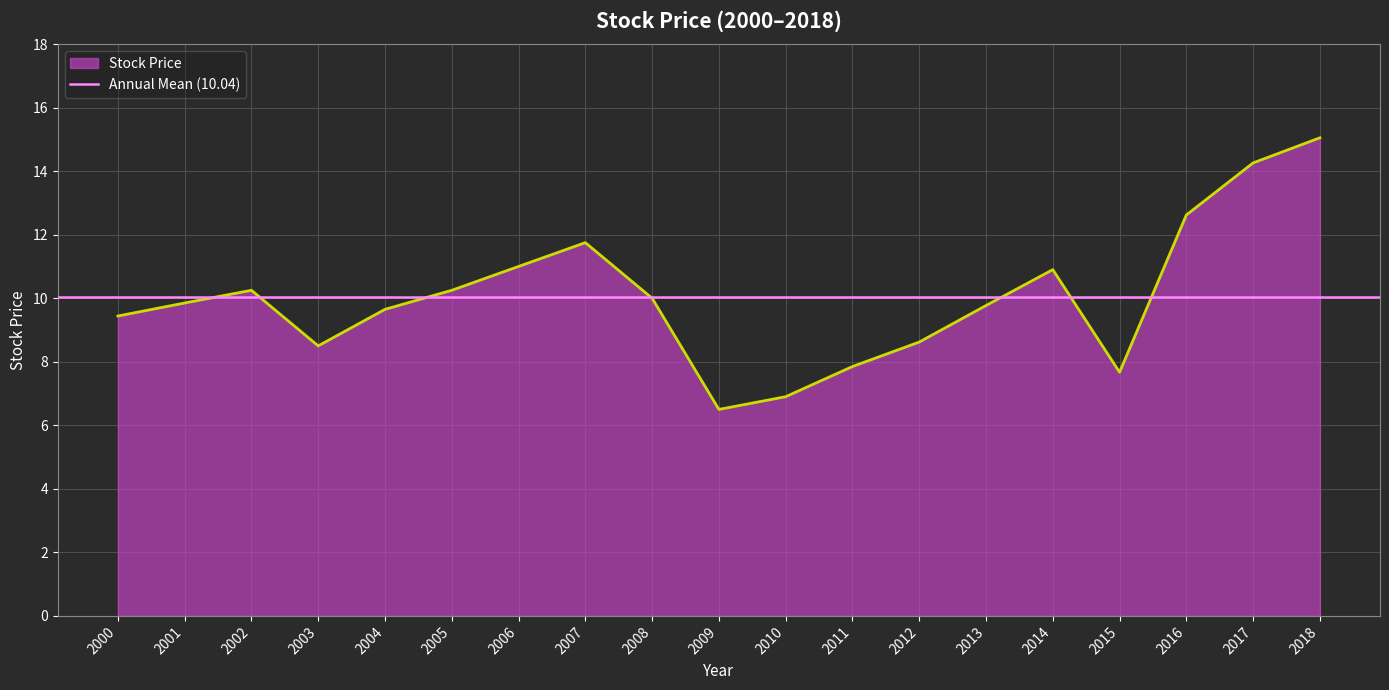

What is the value of the 19th point from the left?

15.1